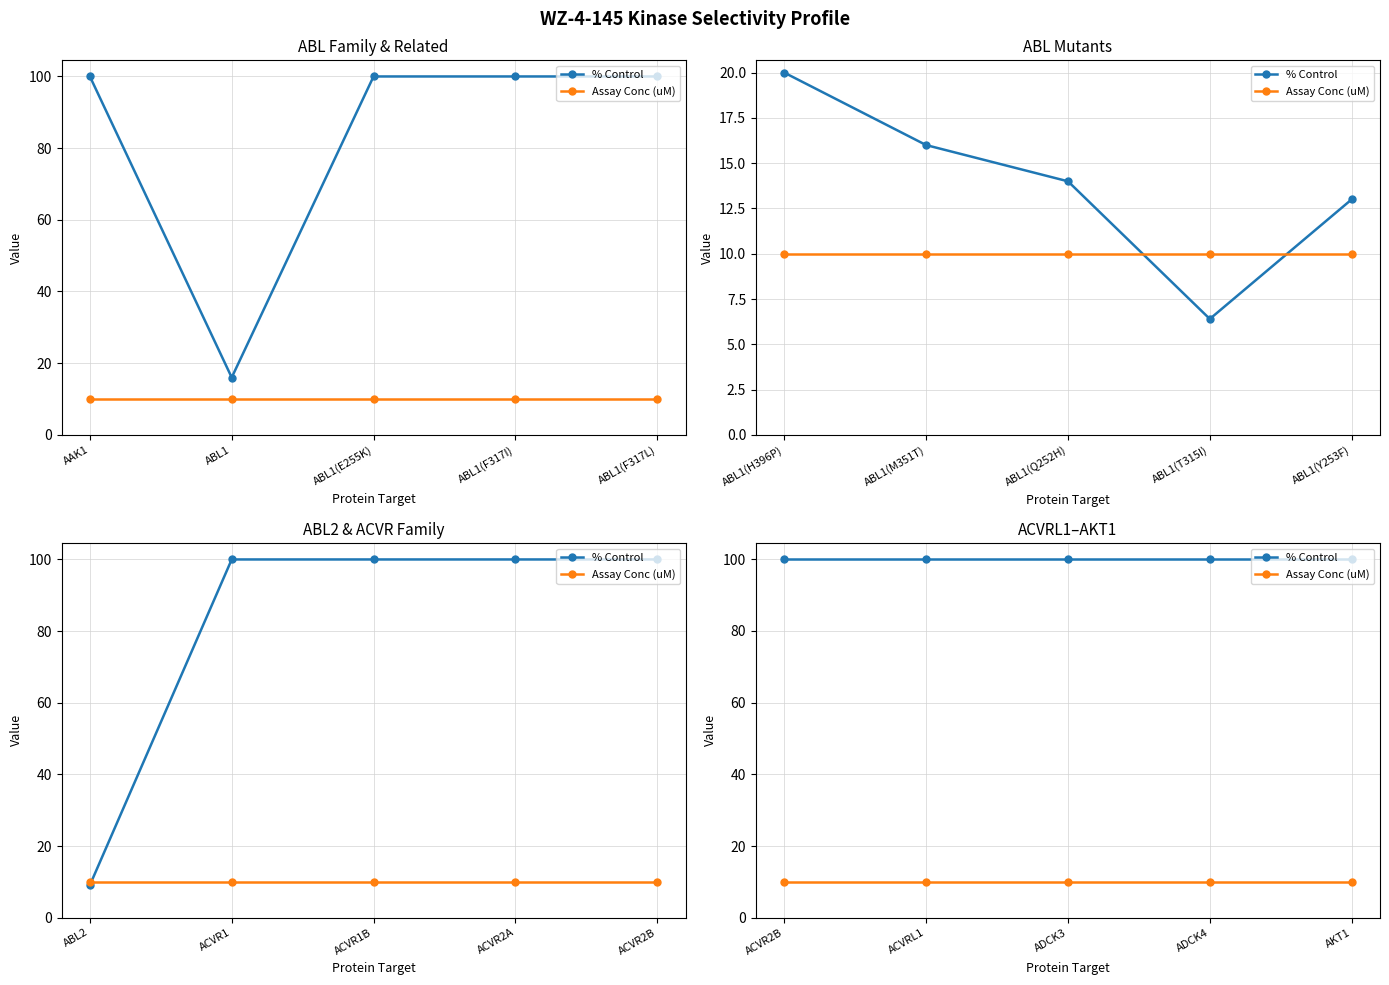

The value of Assay Conc (uM) at ADCK4 is 13. True or false?

False